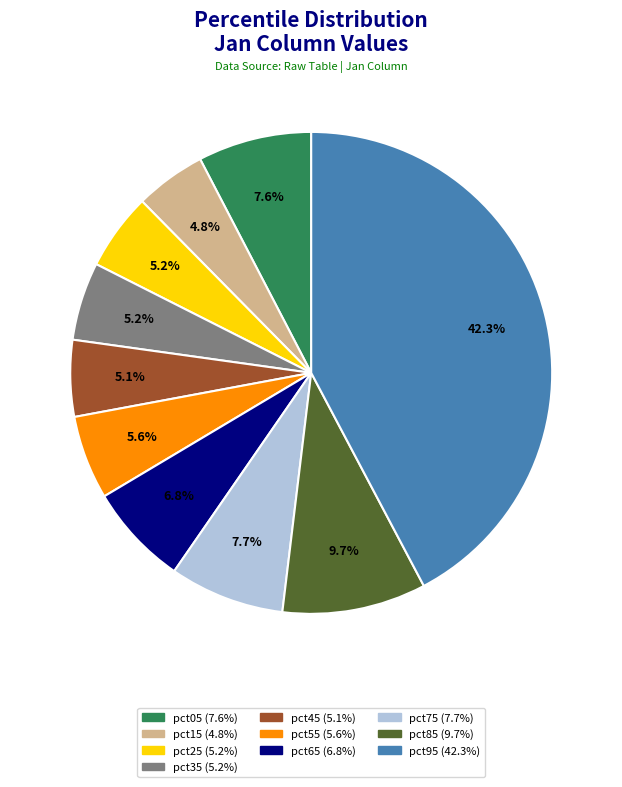

Which slice is the largest?

pct95